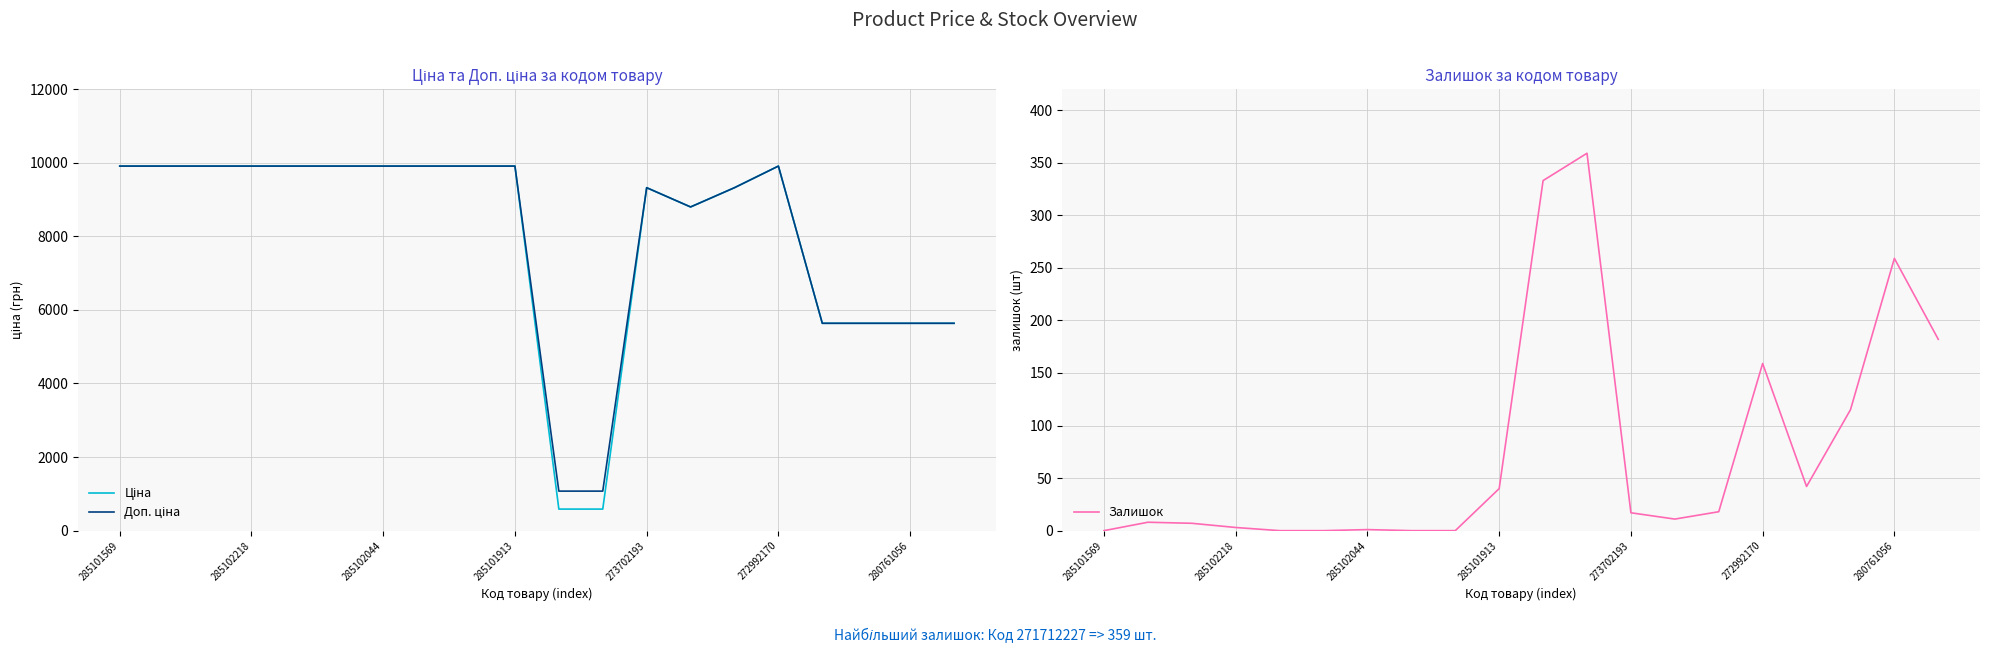

In Залишок, how many points are lower than both neighbors (excluding endpoints)?

2